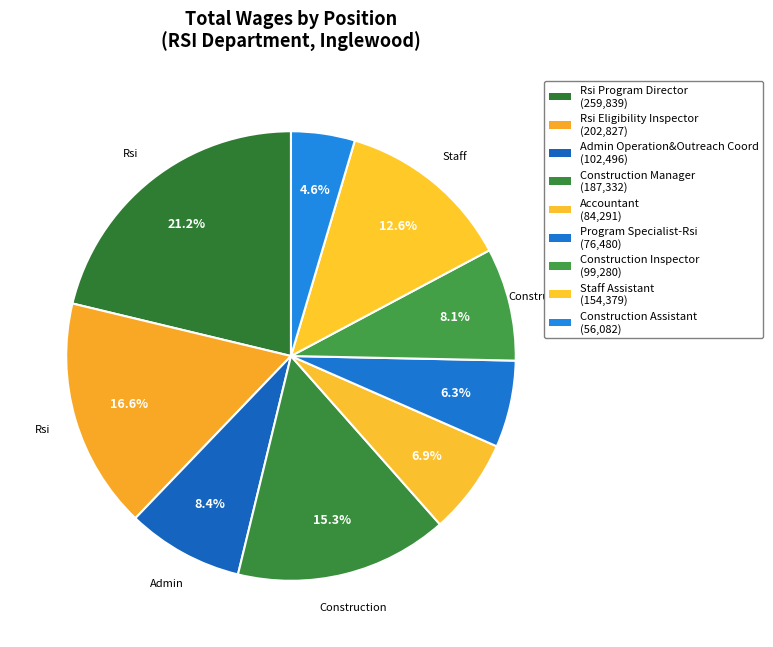

Which category has the biggest portion of the pie?

Rsi Program Director